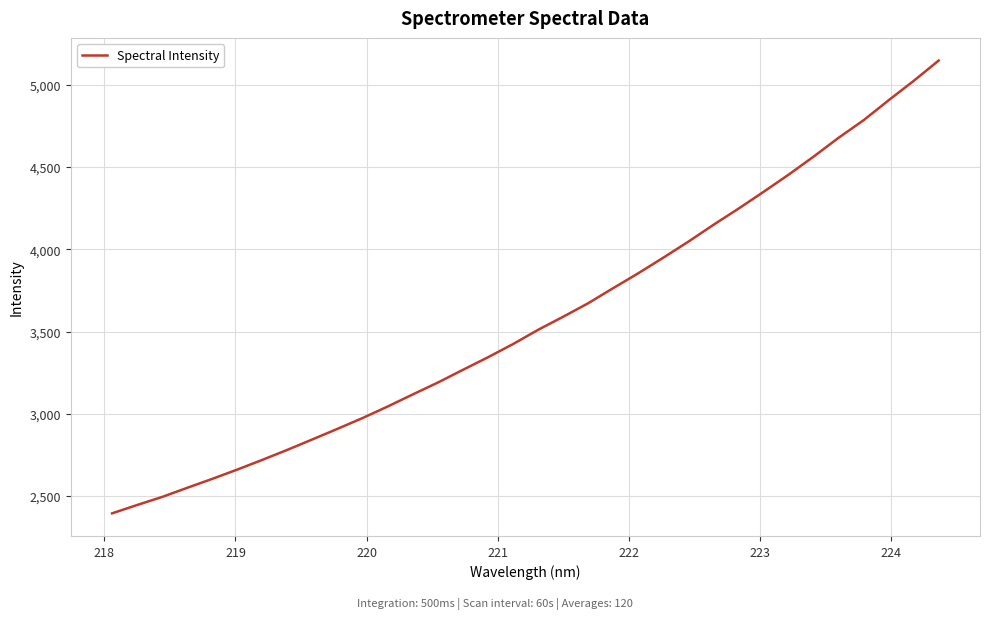

What is the smallest value displayed?

2395.3